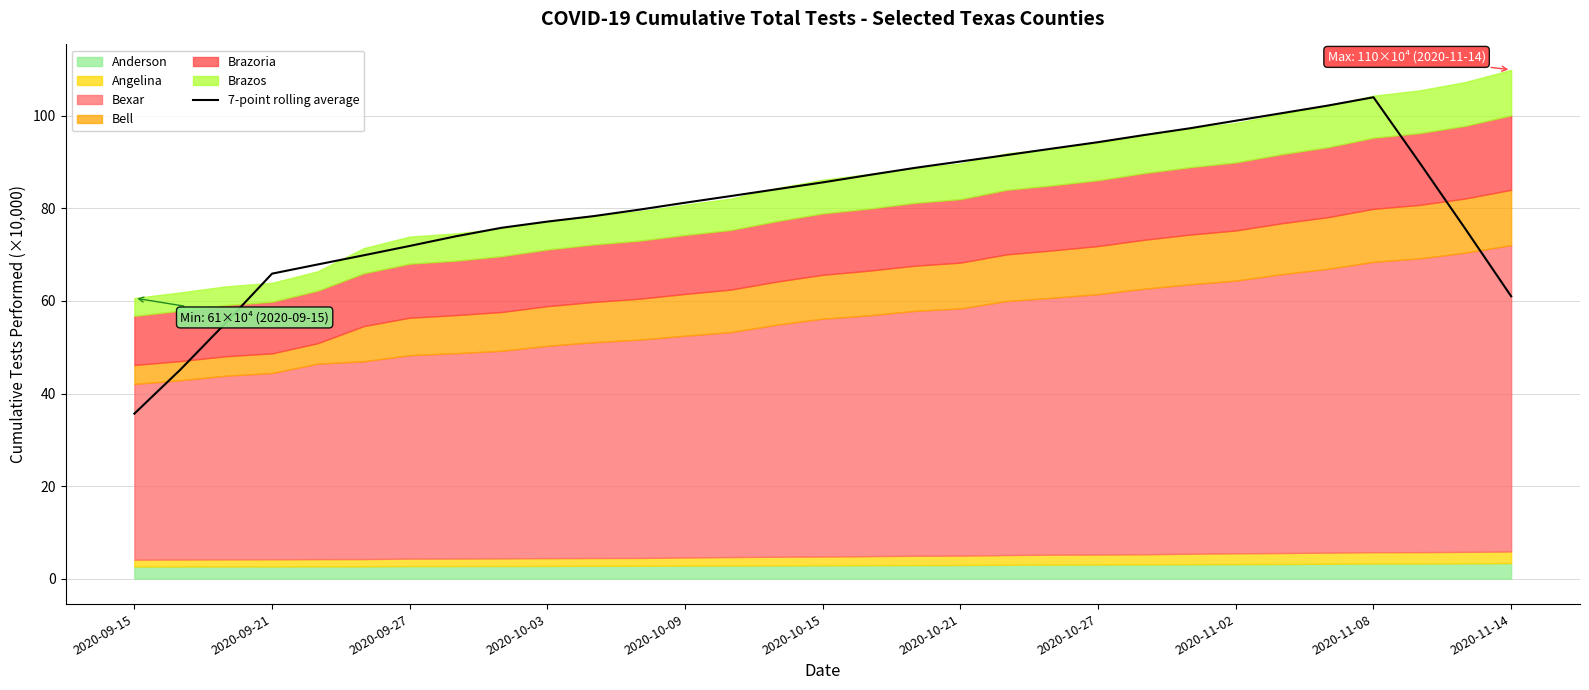

Where does the data first go above 82?

13